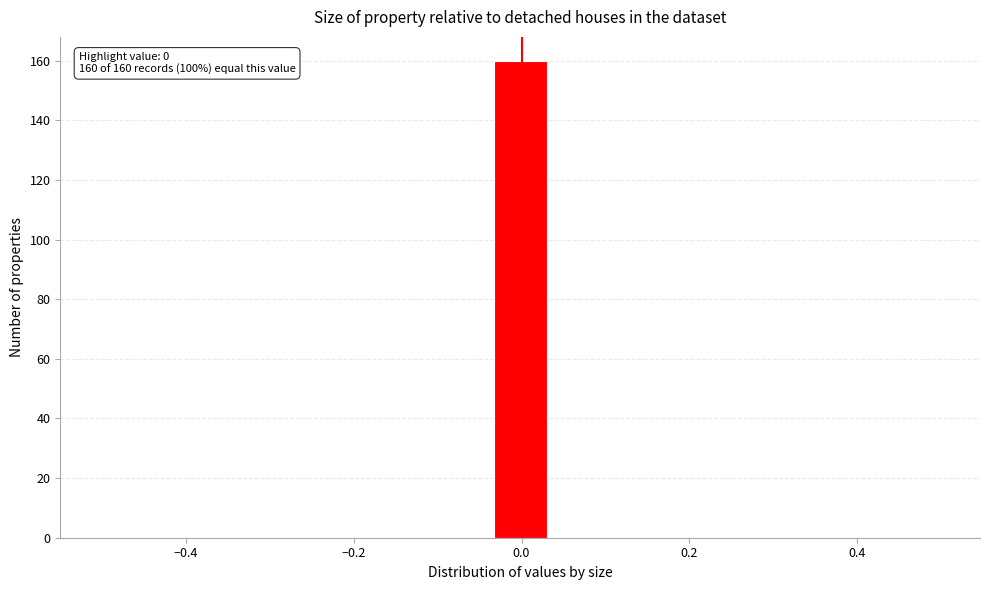

Read against the x-axis, roughly where is the centre of the tallest bar?

0.00